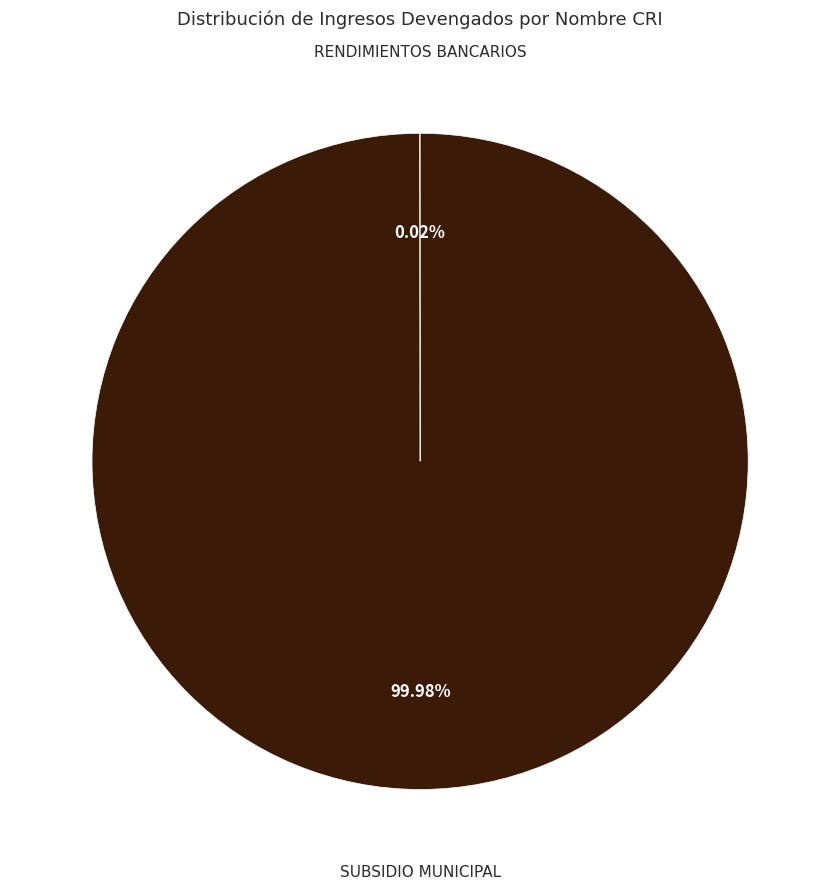

What is the largest slice in the pie chart?

SUBSIDIO MUNICIPAL